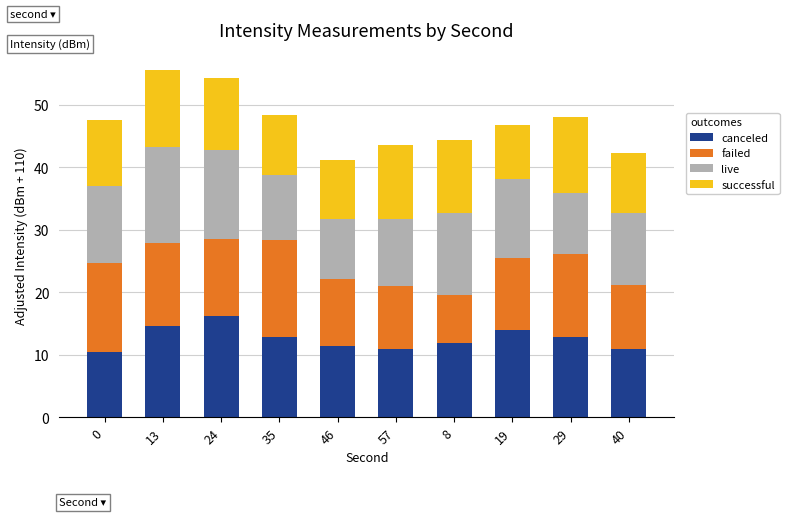

What is the average value of the canceled series?

12.6